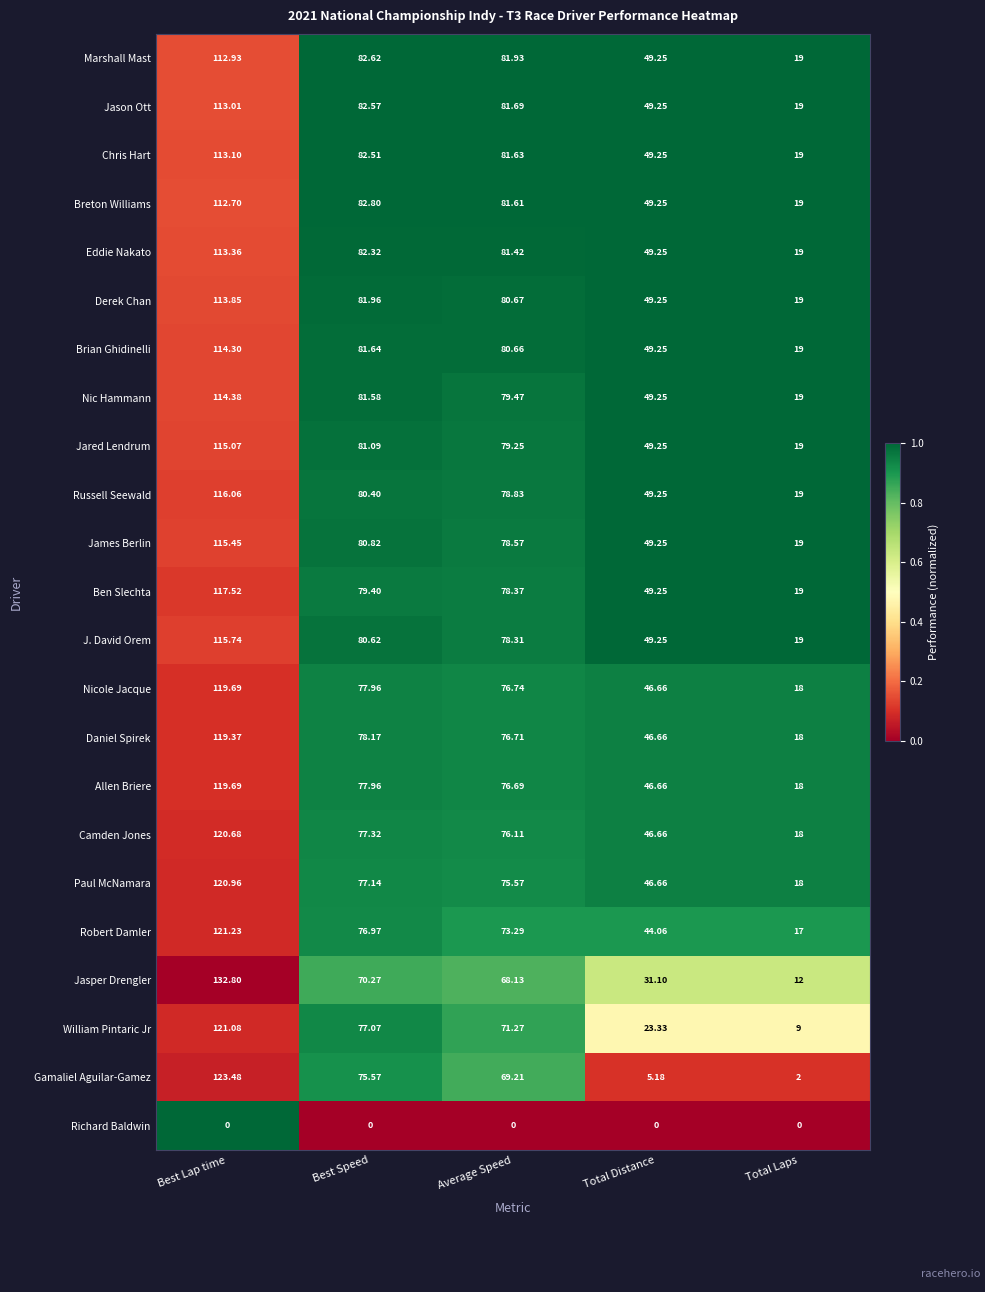

At which label does Breton Williams first exceed 81?

Best Lap time